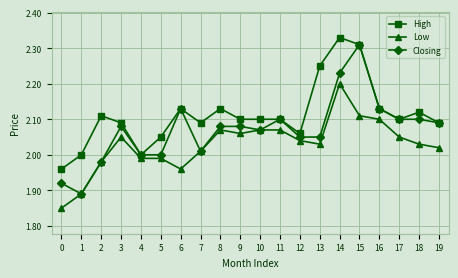

What is the total value across all series at 19?

6.2